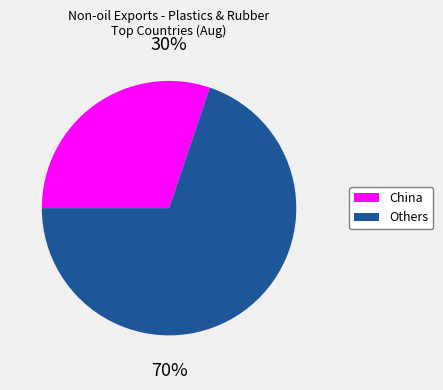

To the nearest percent, what is the difference between the largest and smallest slice percentages?

40%